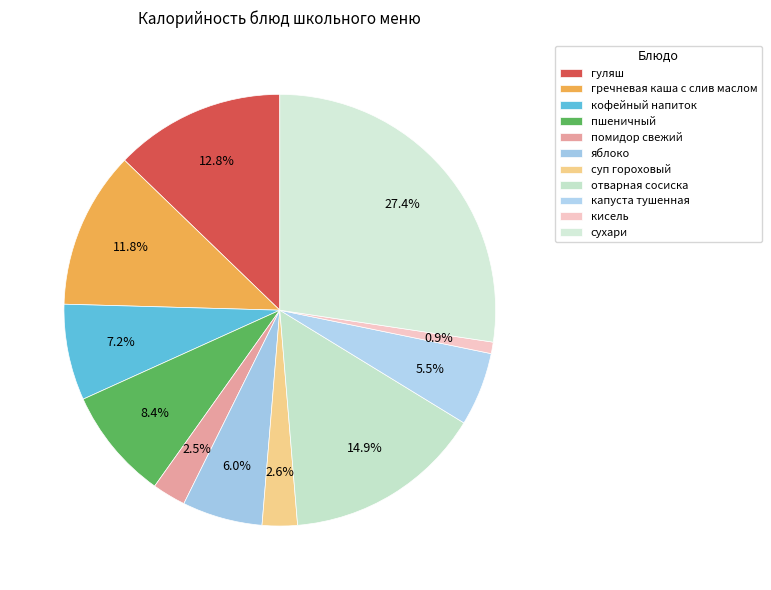

What percentage is the помидор свежий slice, to the nearest percent?

3%